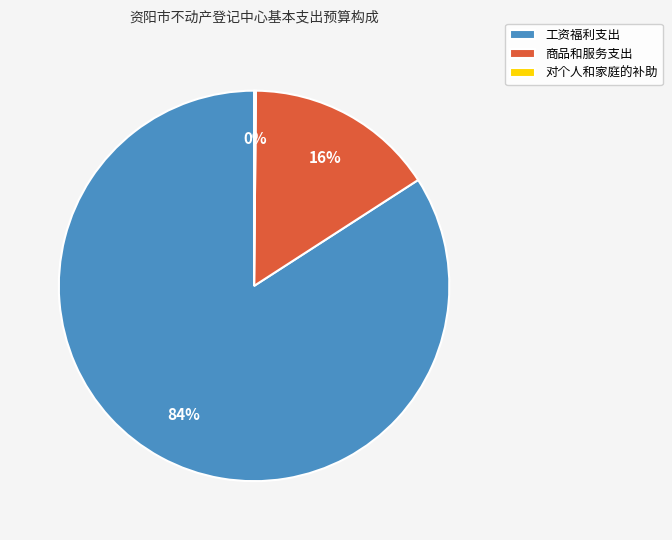

Which slice is the largest?

工资福利支出